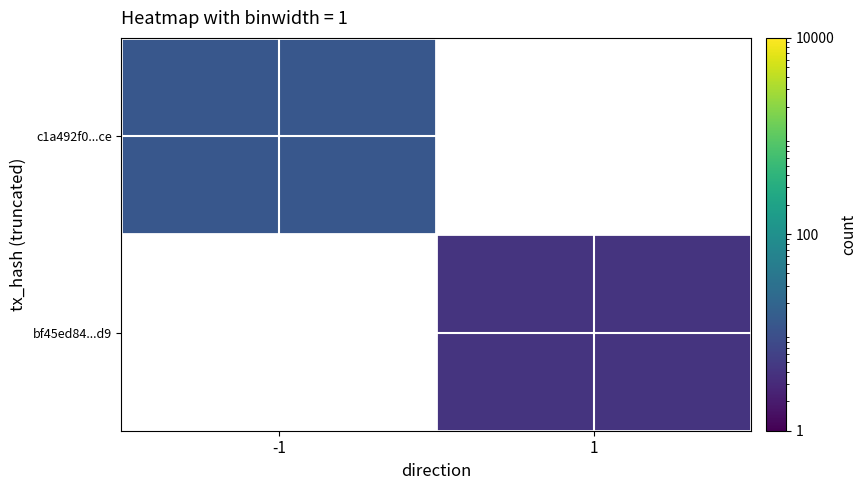

How many positive values does the bf45ed84...d9 series have?

1